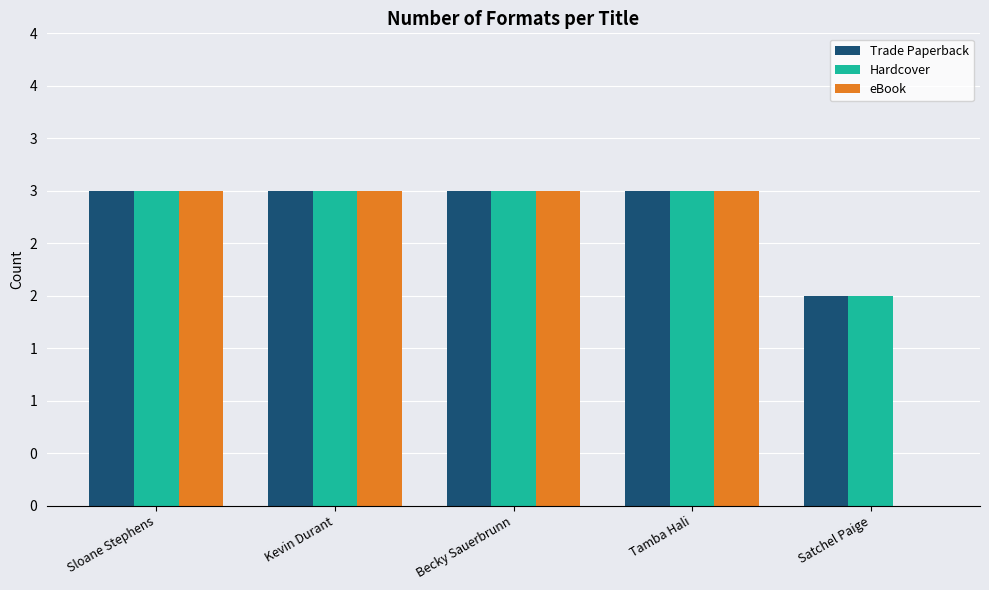

At Sloane Stephens, list the series in order from smallest to largest.

Trade Paperback, Hardcover, eBook